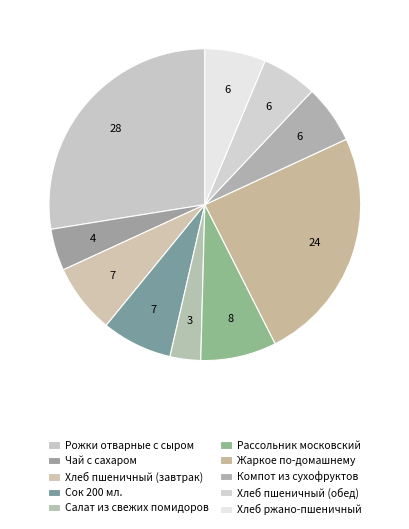

How many segments does this pie chart have?

10